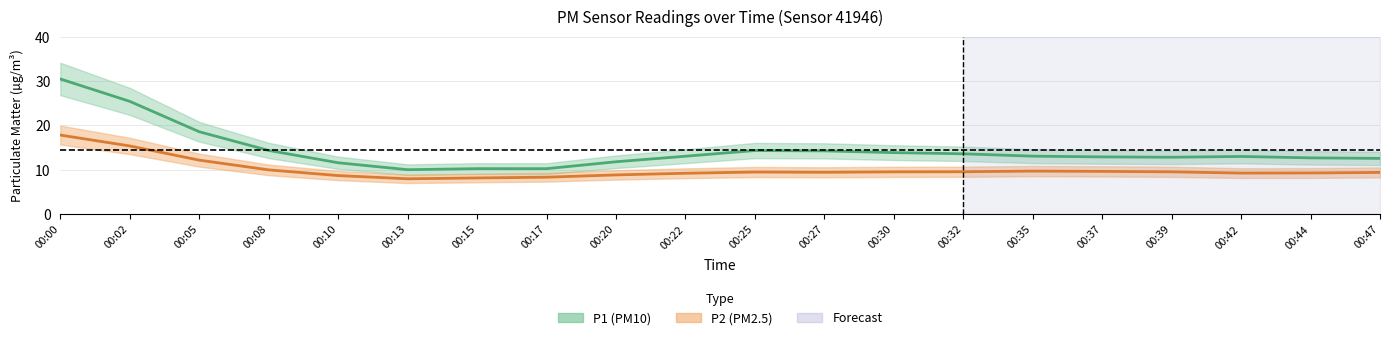

Where is the first local maximum?

00:25